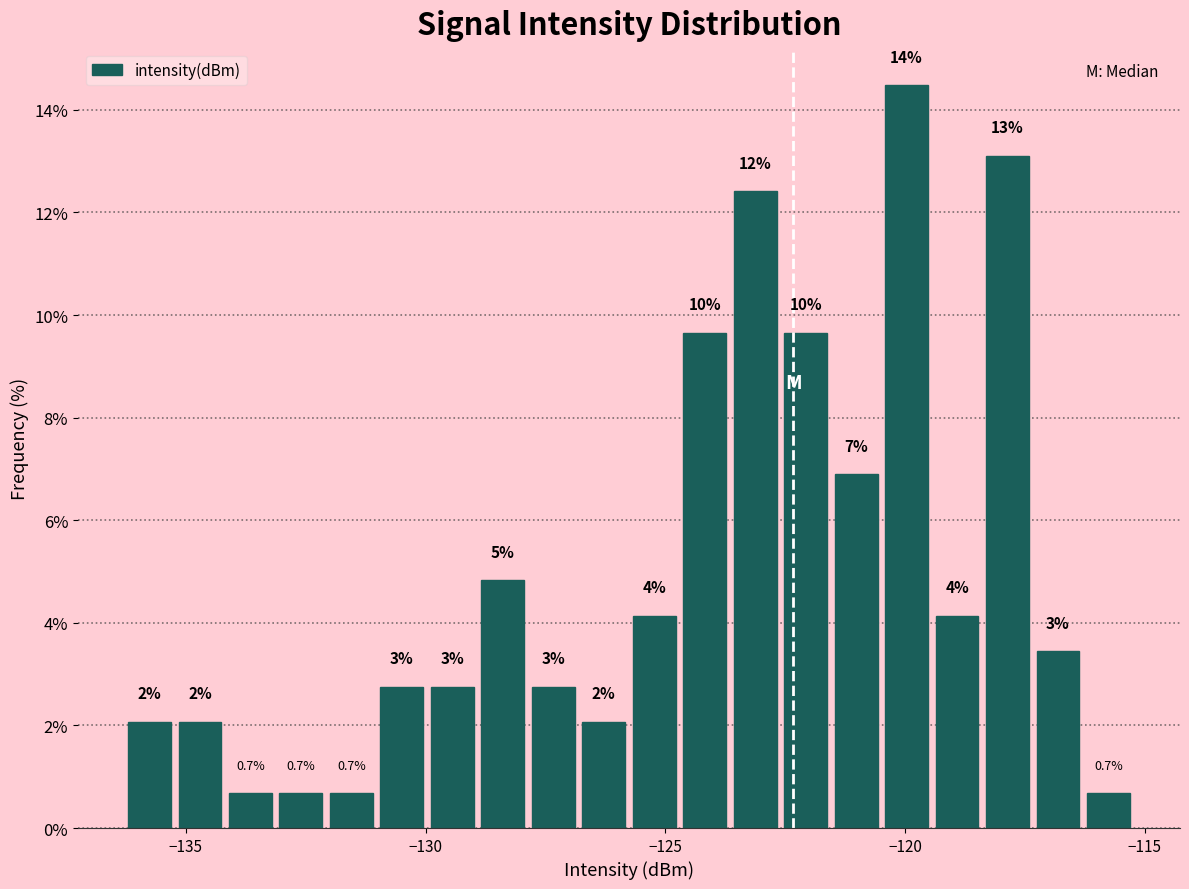

Read against the x-axis, roughly where is the centre of the tallest bar?

-120.0